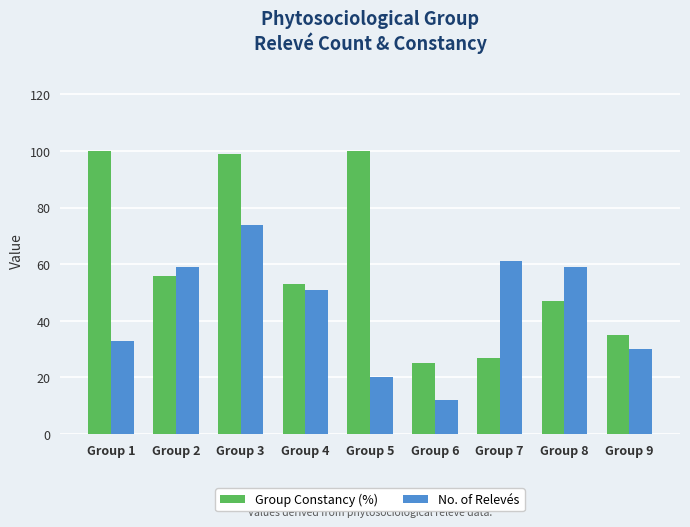

The value of Group Constancy (%) at Group 7 is 40. True or false?

False